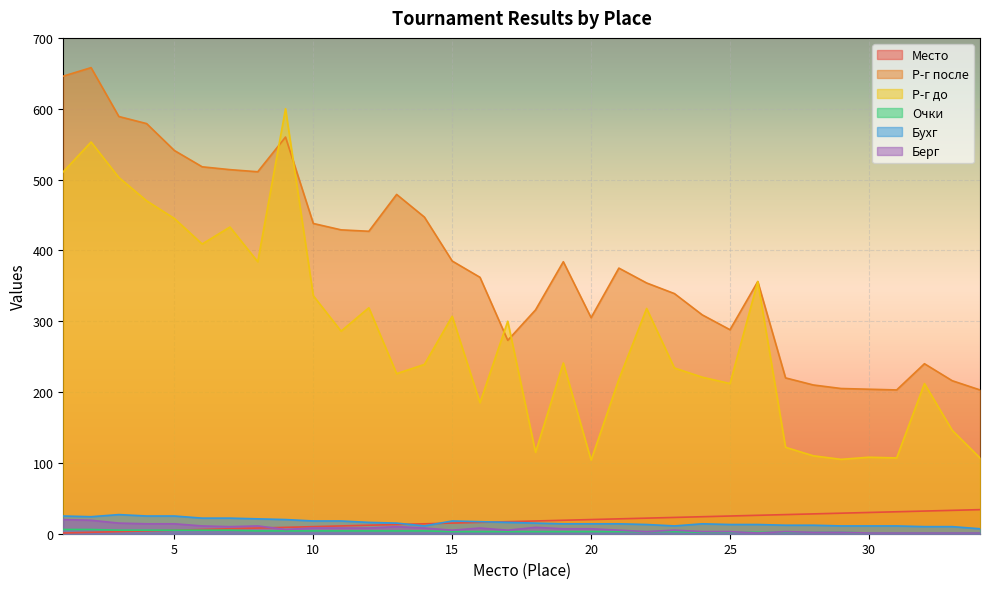

How many distinct data groups are displayed?

6